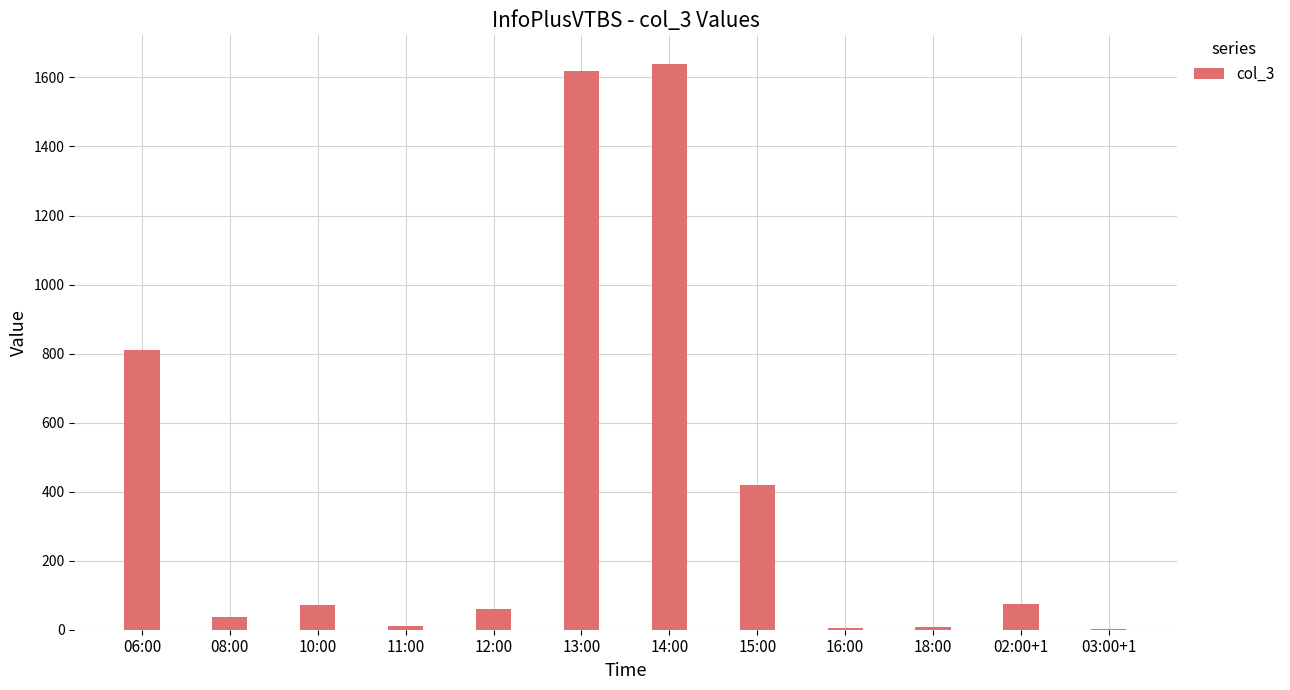

The chart shows a value of 2690 at 13:00. True or false?

False